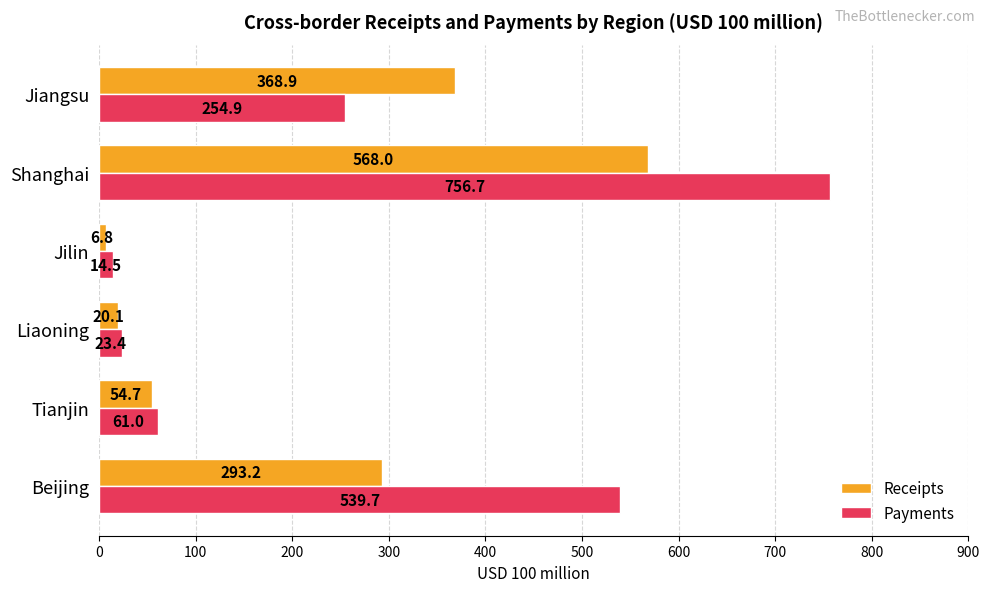

What is the sum of the Payments values at Jilin and Shanghai?

771.2